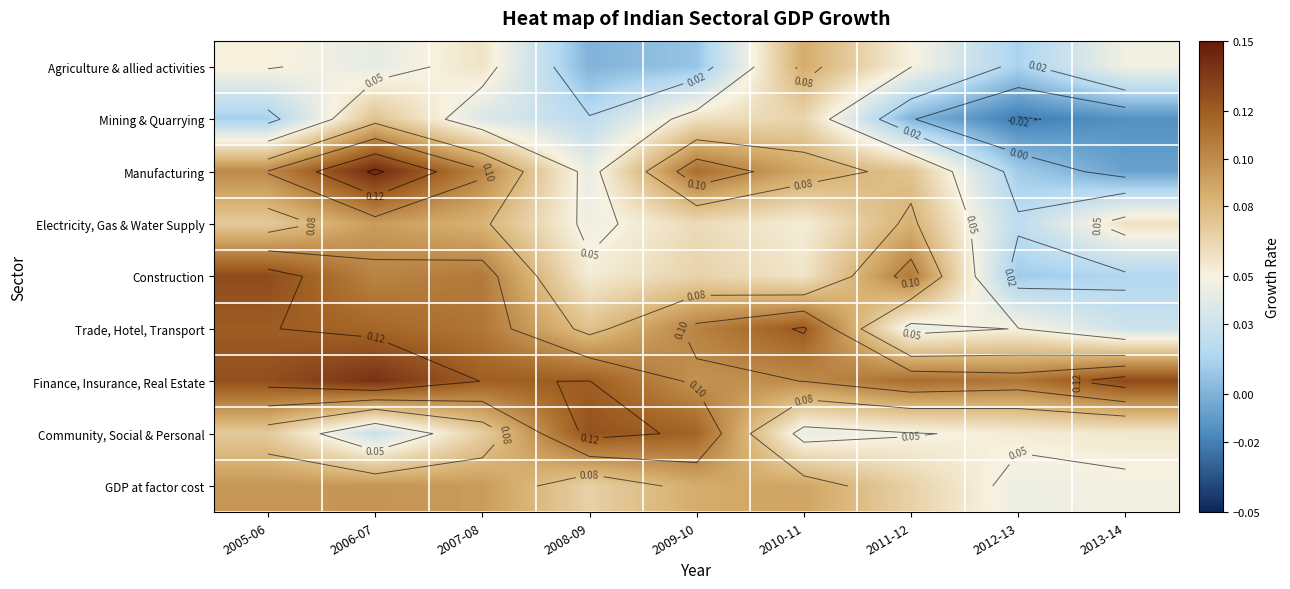

Which has a higher value, 2006-07 or 2010-11?

2010-11